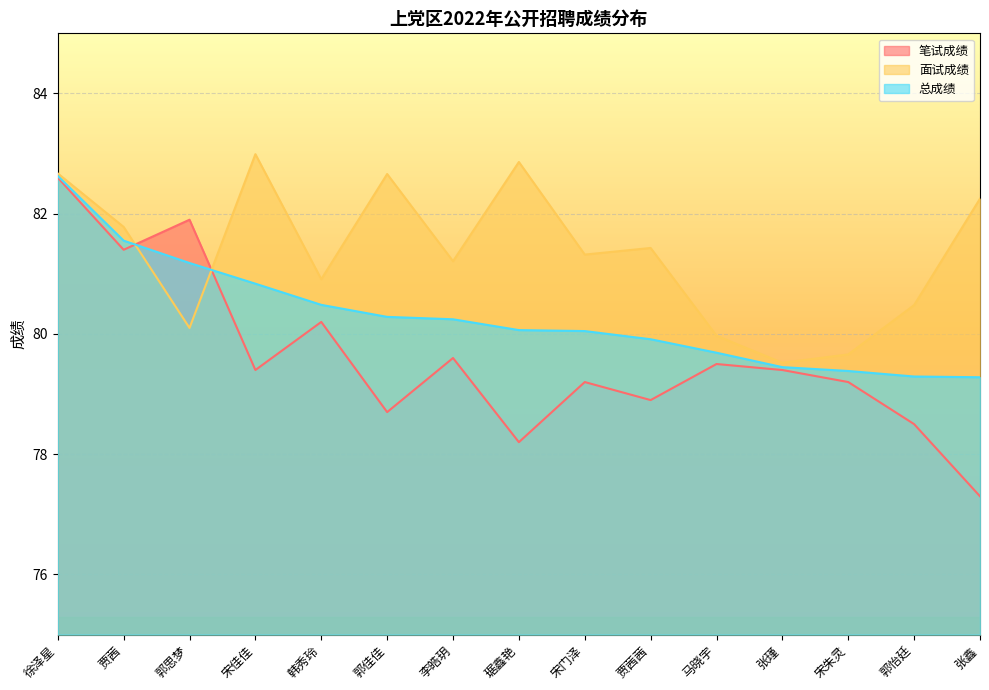

True or false: 面试成绩 and 笔试成绩 intersect in this chart.

True